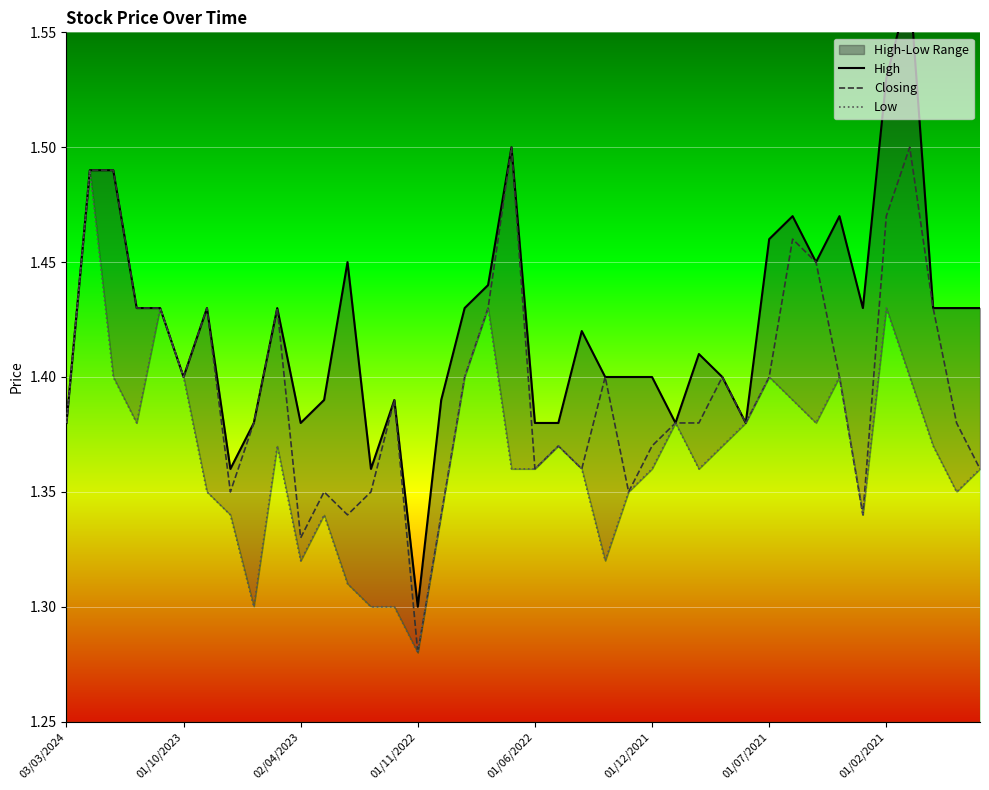

Where is Closing nearest to the value 1?

01/11/2022